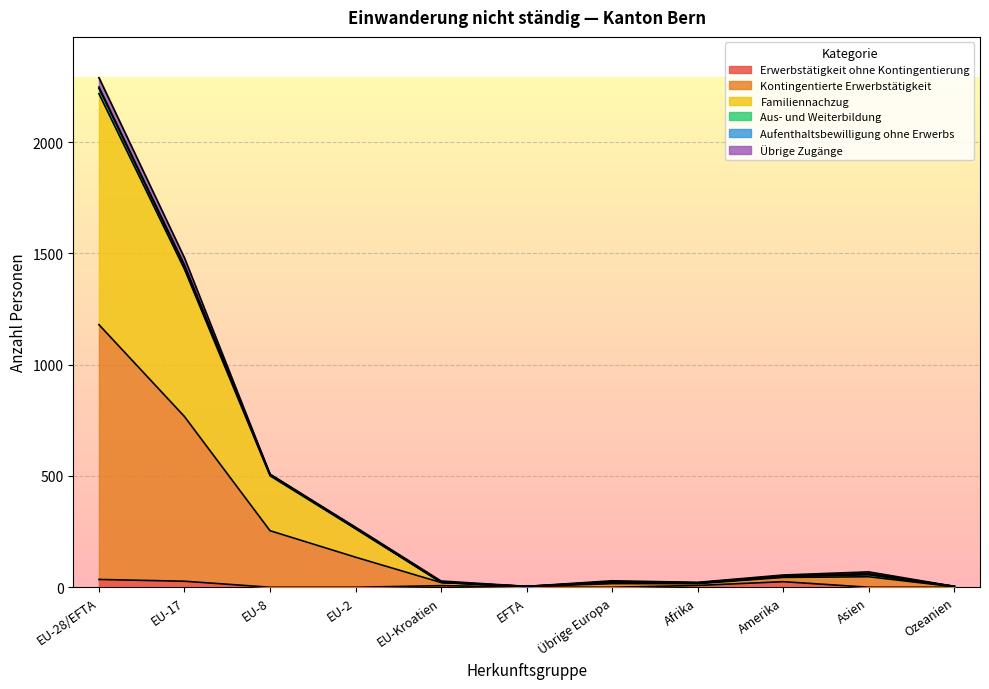

Where is the first local minimum for Aus- und Weiterbildung?

EFTA